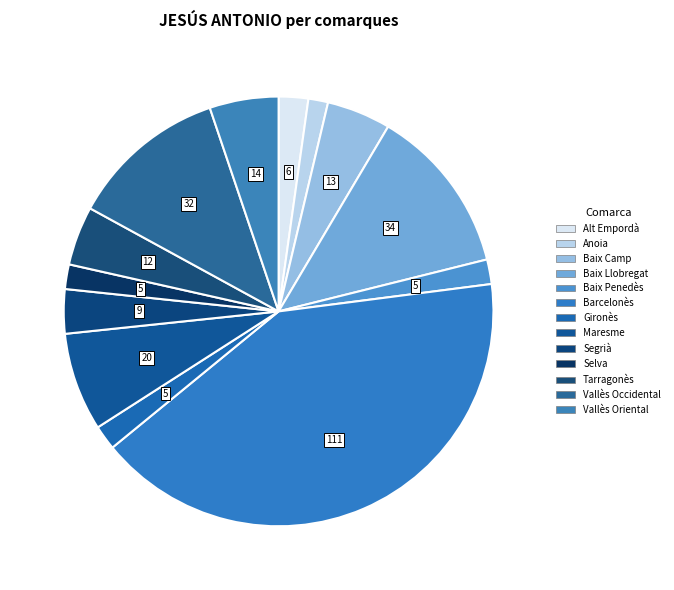

To the nearest percent, what percentage of the pie is Vallès Oriental?

5%